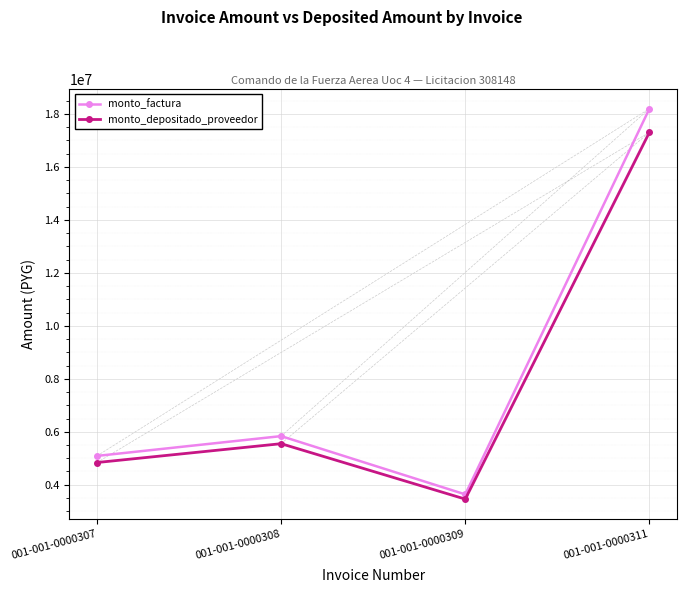

Which category has the lowest value in the monto_factura series?

001-001-0000309